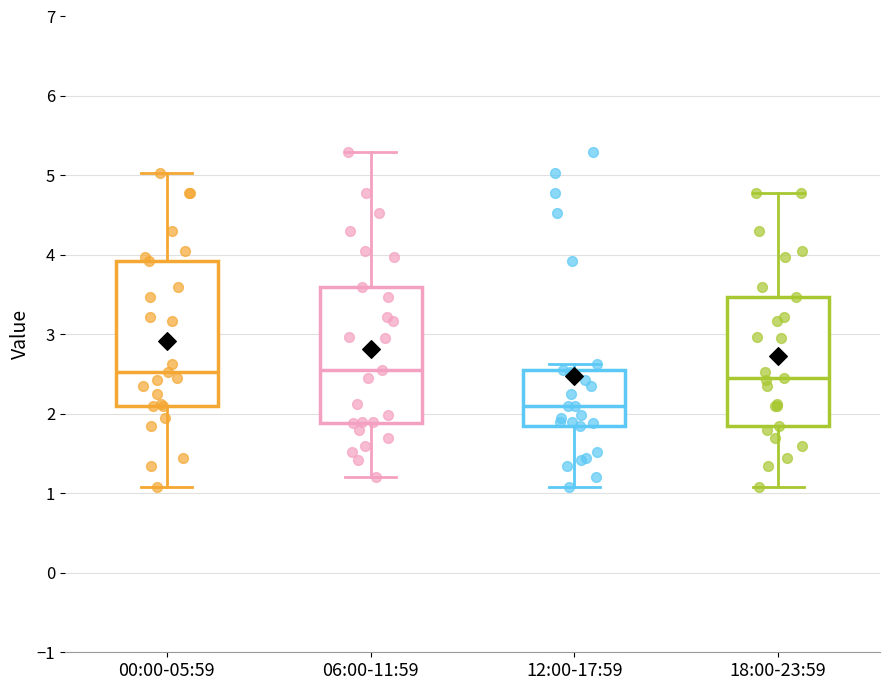

Which box has the lowest median line?

12:00-17:59